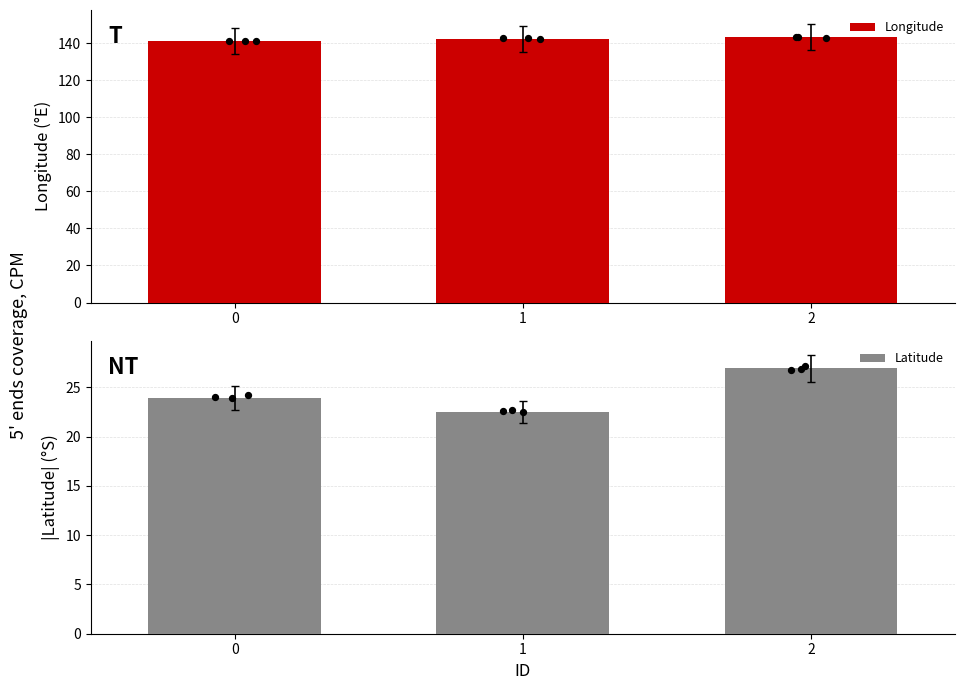

At how many categories does at least one series exceed 85?

3